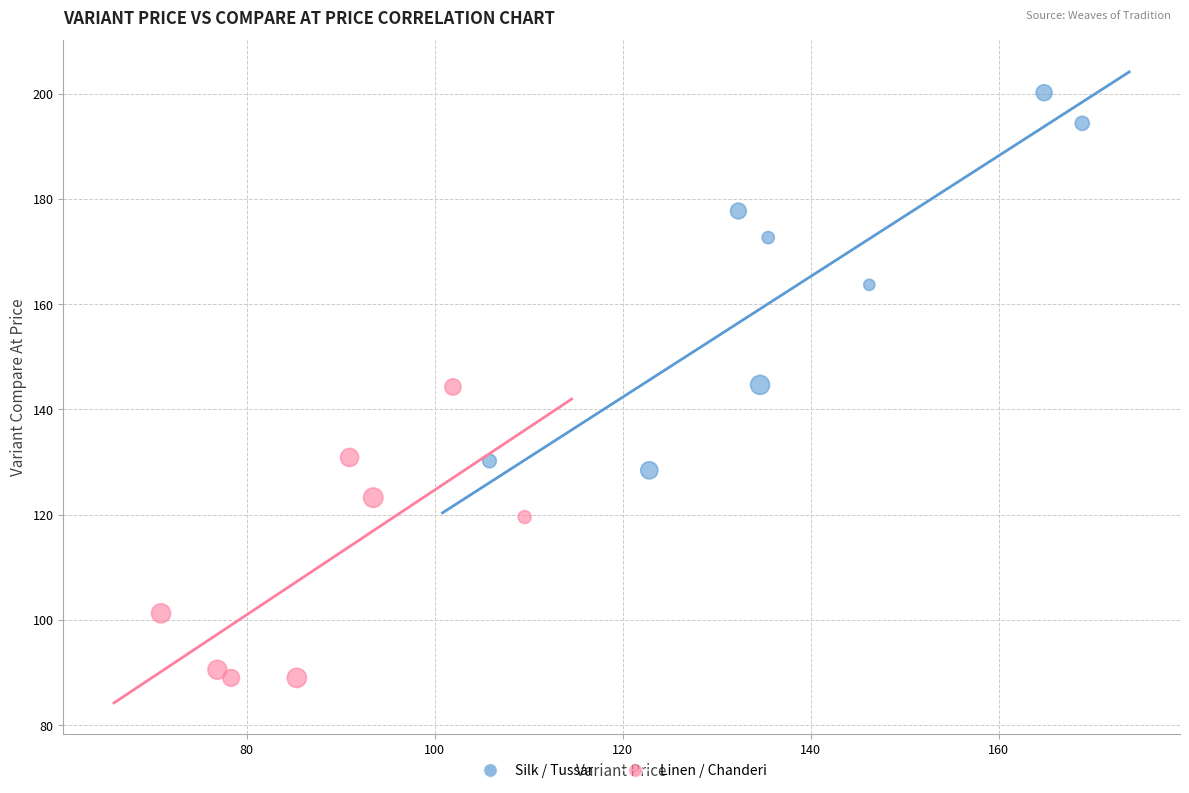

Which series has the largest Y range (max minus min)?

Silk / Tussar